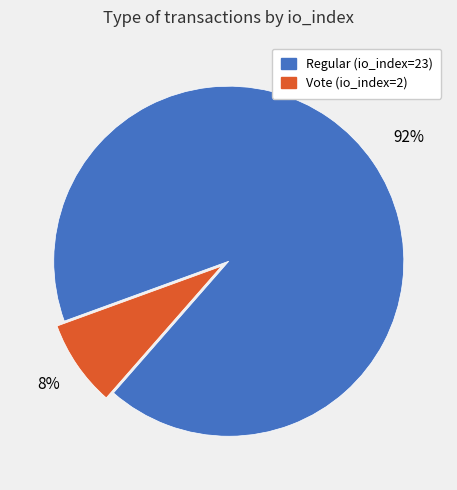

The Vote (io_index=2) slice represents 8% of the pie. True or false?

True